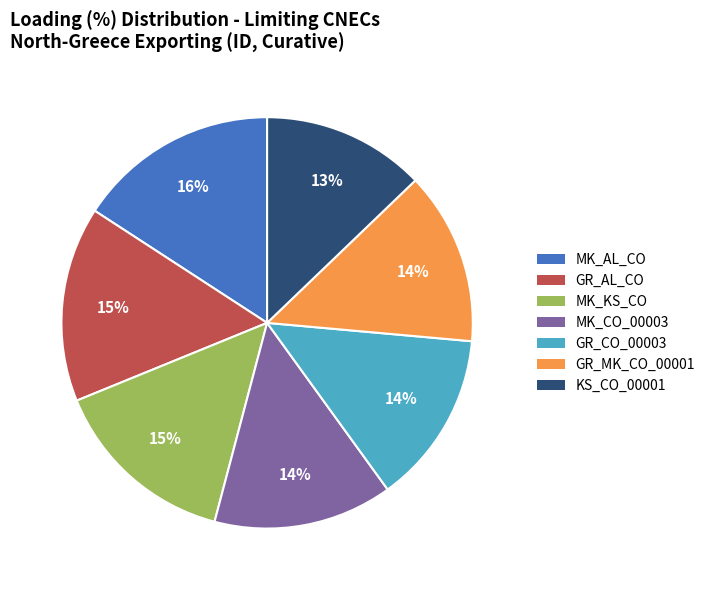

To the nearest percent, what is the average slice percentage?

14%